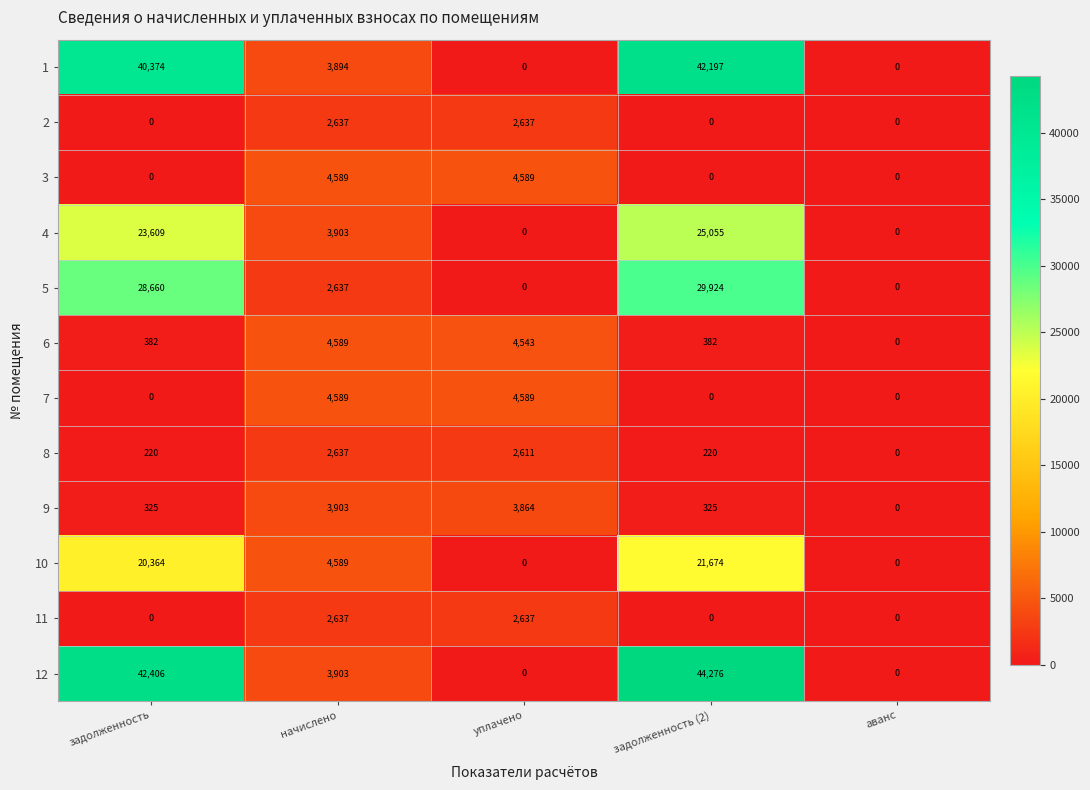

What is the difference between the second highest and second lowest values in the 2 series?

2637